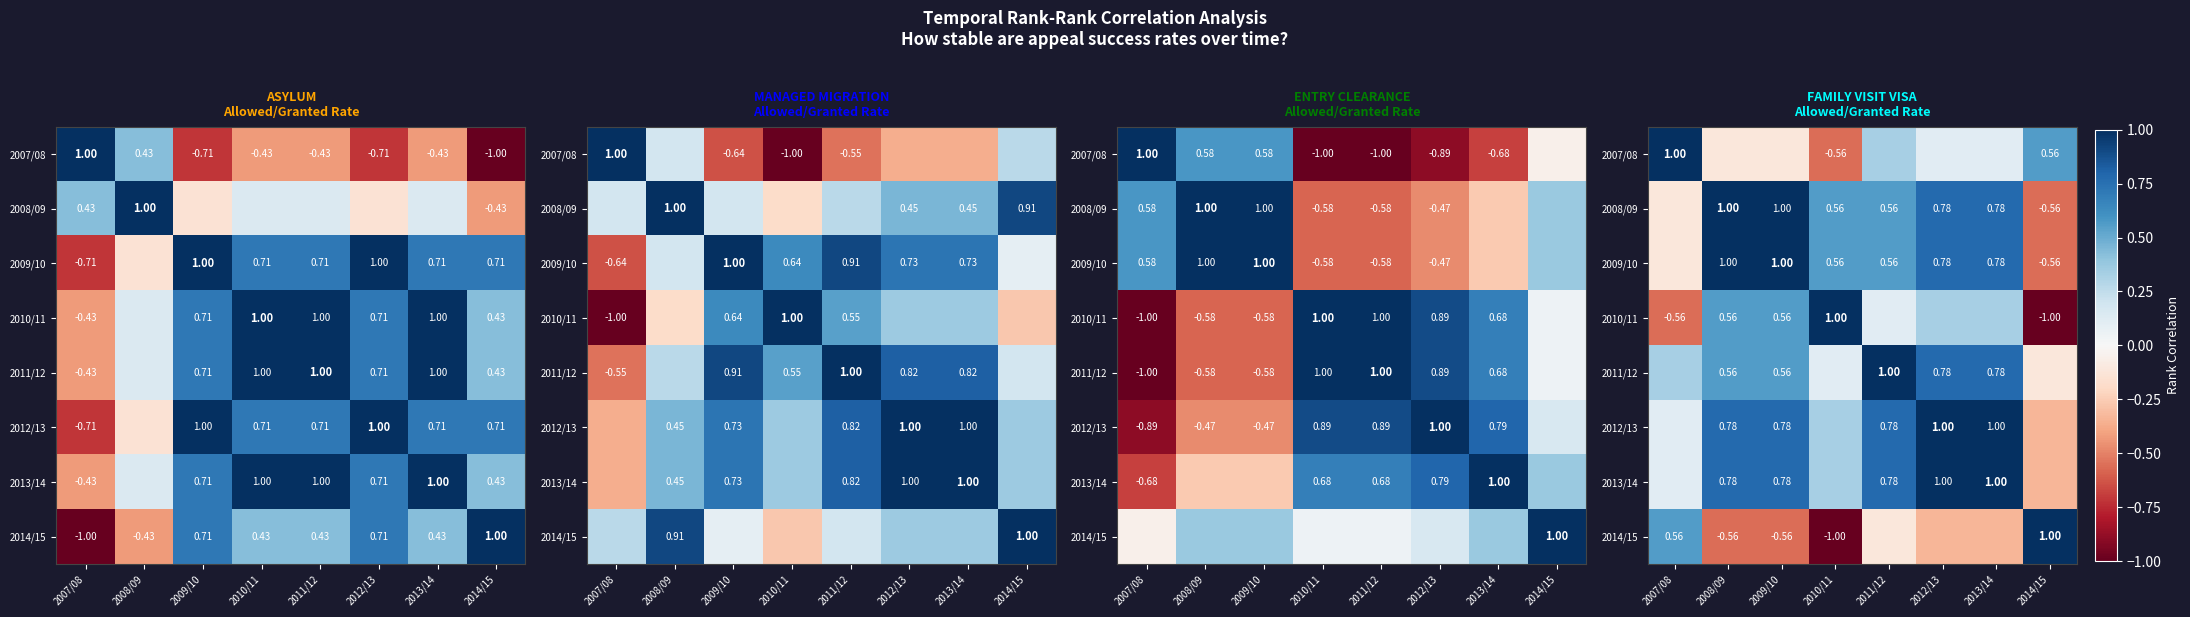

Which category has the highest value in the 2012/13 series?

2012/13